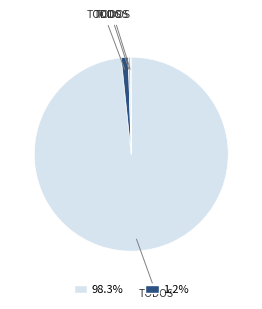

Is there any slice that represents more than half of the pie?

Yes